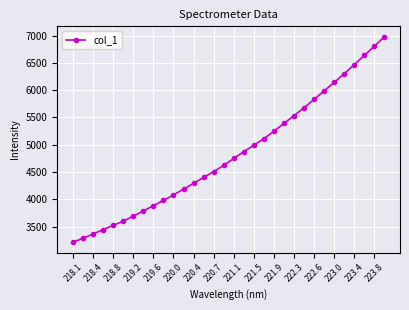

Does the chart display data point markers on the line(s)?

Yes